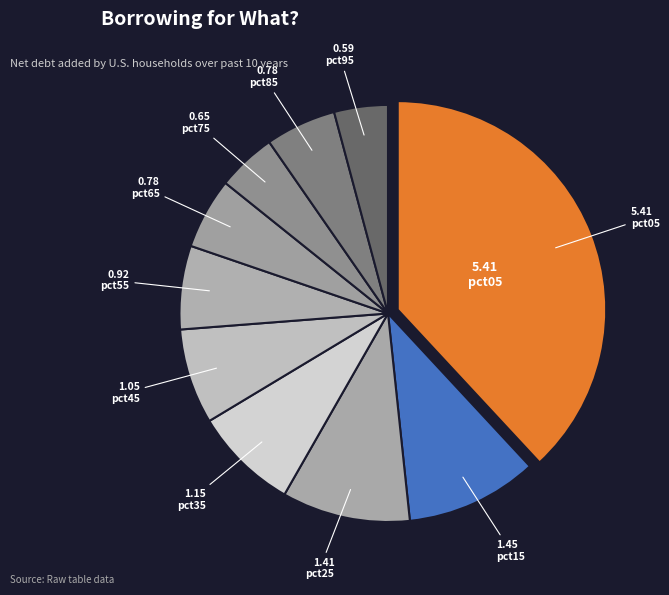

Does any single category account for the majority?

No